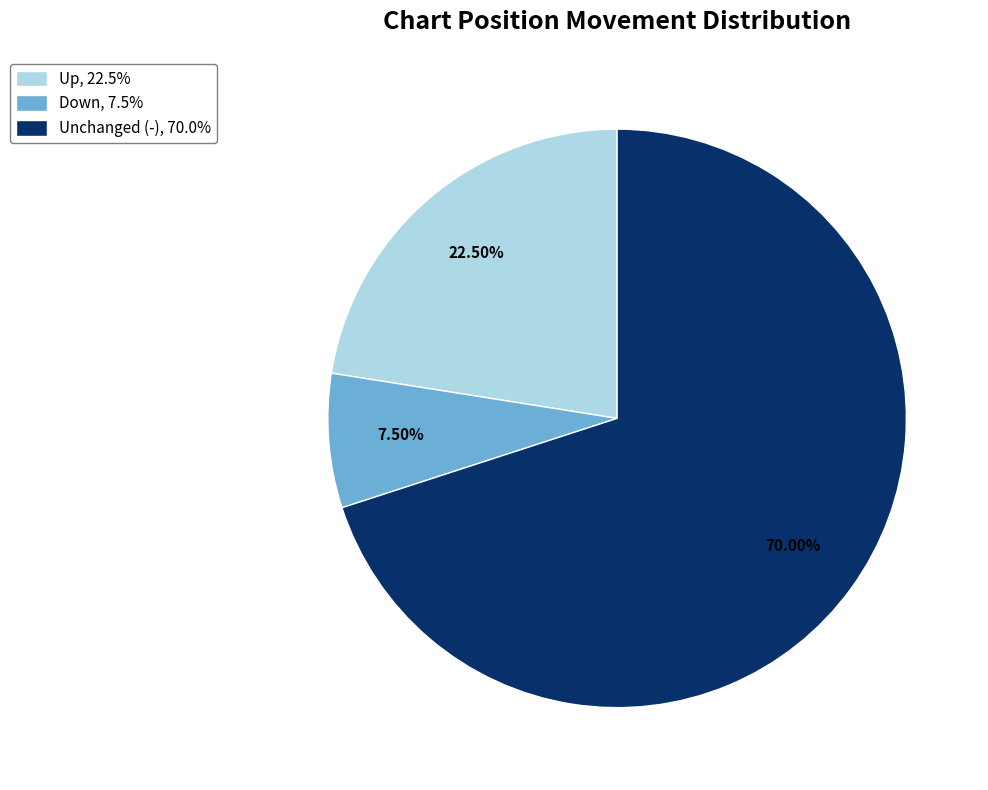

Count the number of slices in the pie.

3